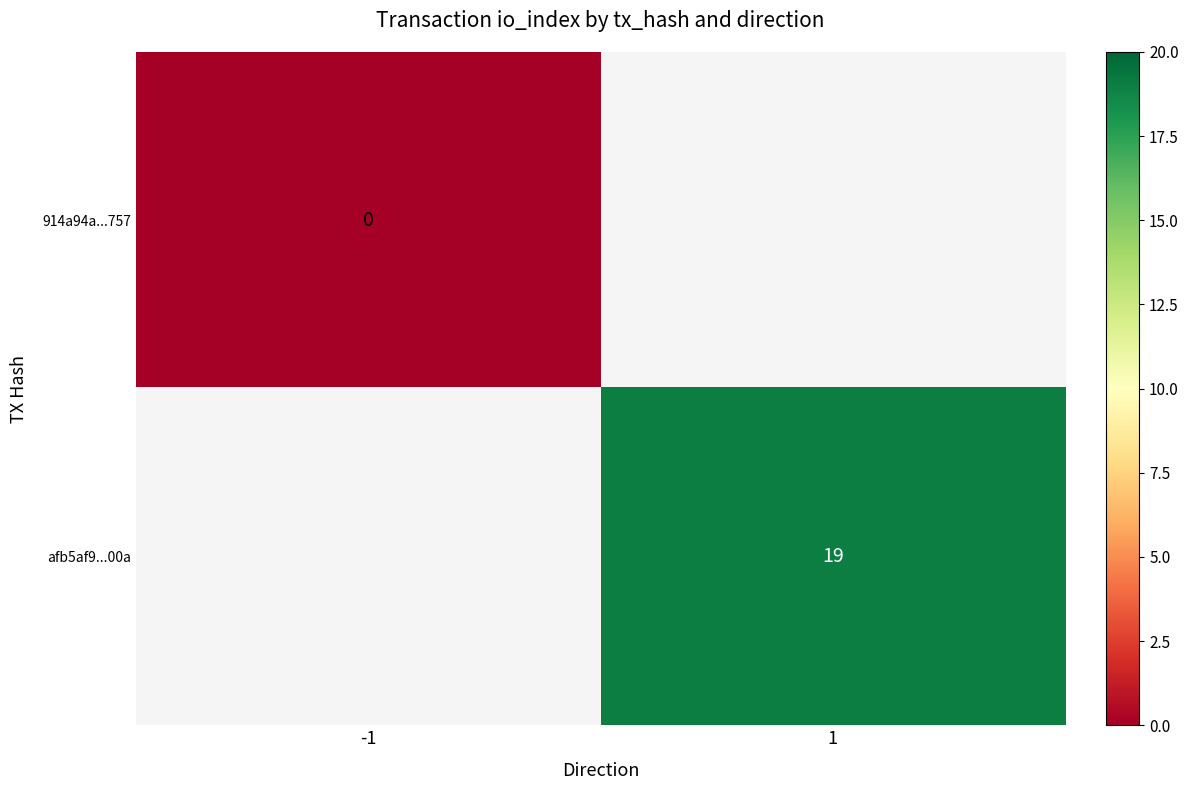

Is the value of afb5af9...00a at 1 greater than the value of 914a94a...757 at -1?

Yes